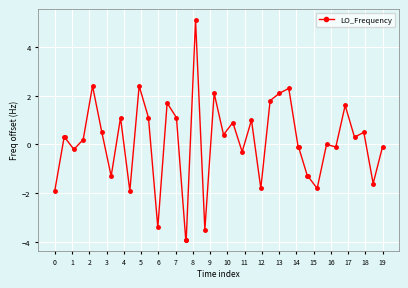

How many series are shown in this chart?

1